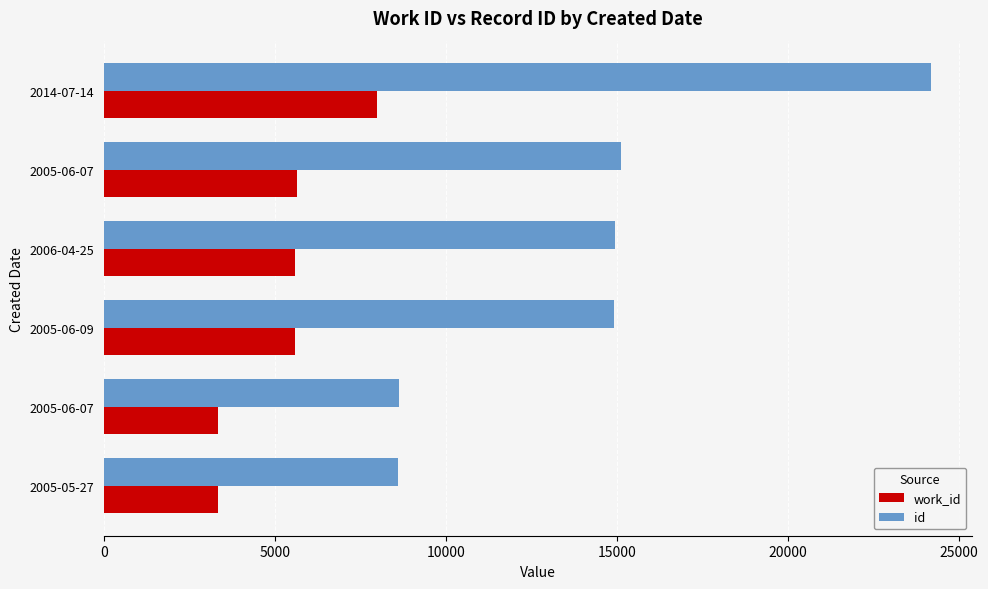

How many values in the id series are below 14952?

3